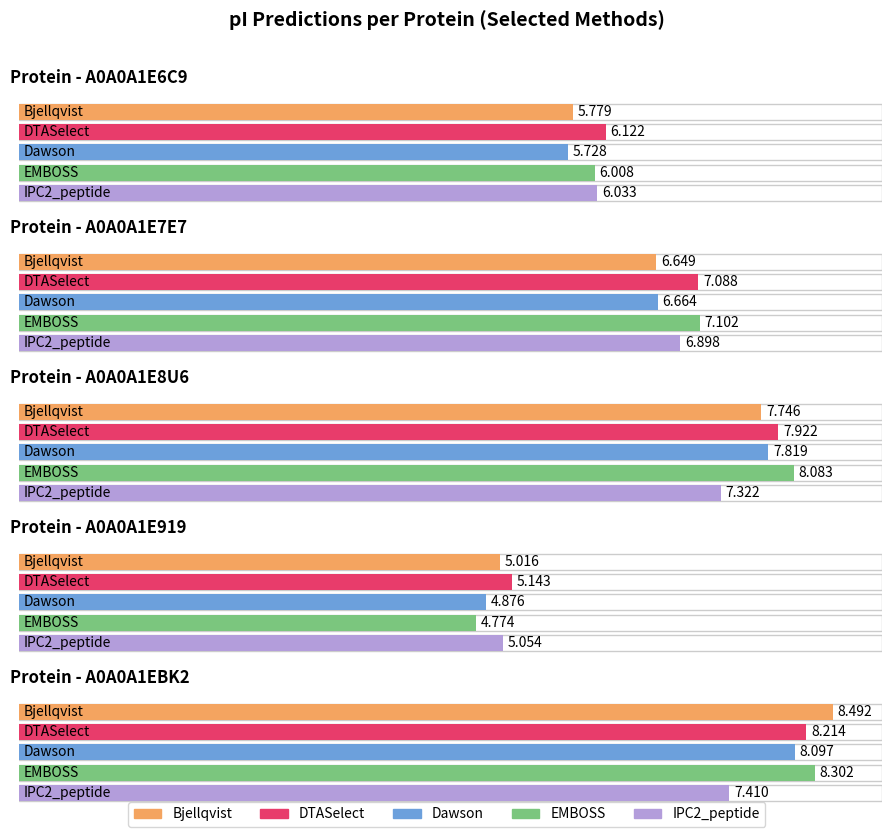

What is the smallest value displayed?

4.8